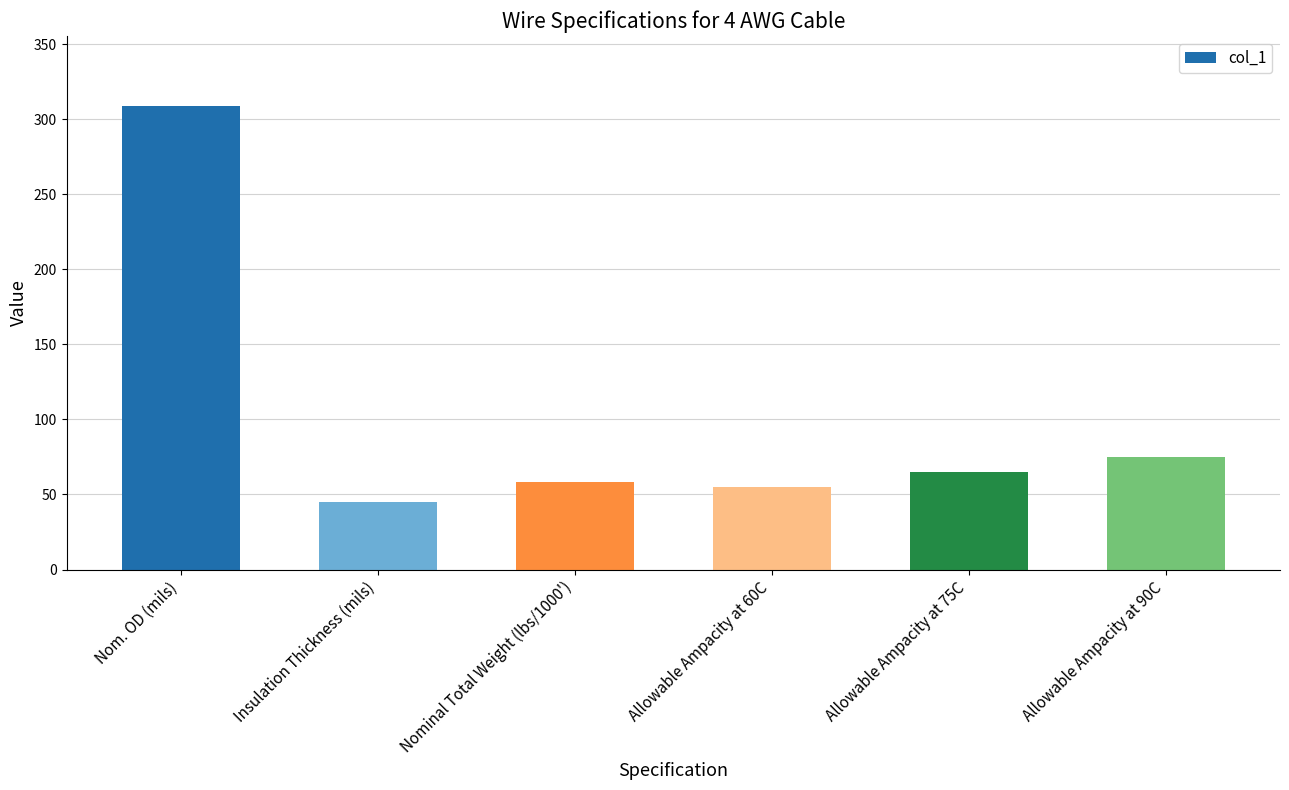

Between Insulation Thickness (mils) and Allowable Ampacity at 90C, which is larger?

Allowable Ampacity at 90C